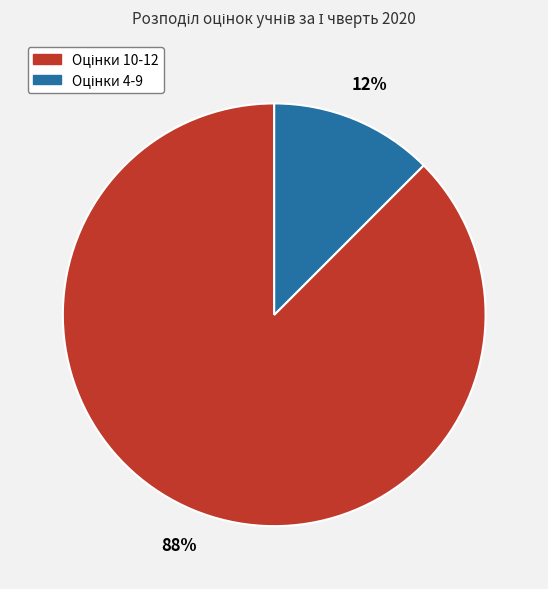

To the nearest percent, what is the average slice percentage?

50%